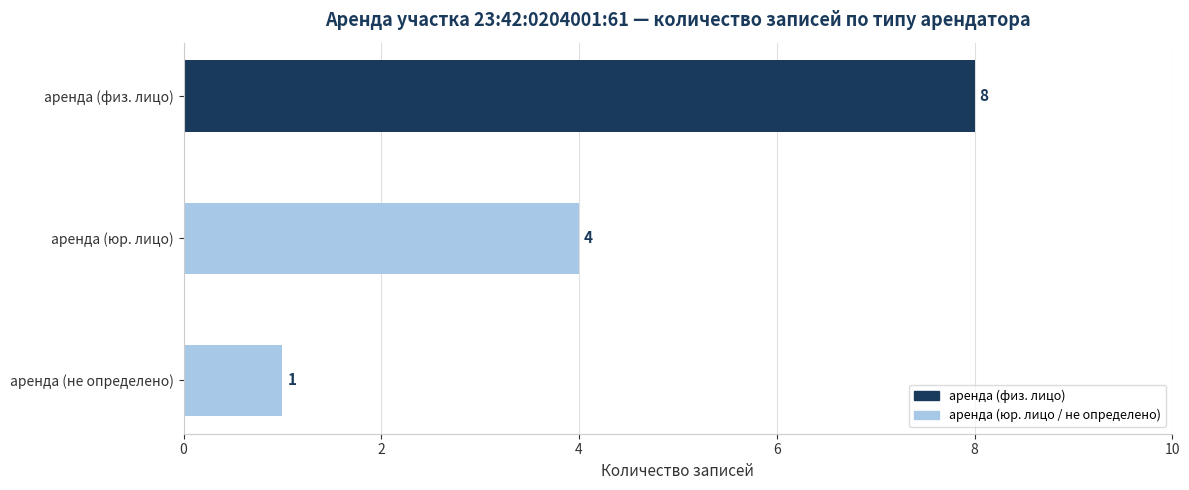

How many bars are there in total?

3